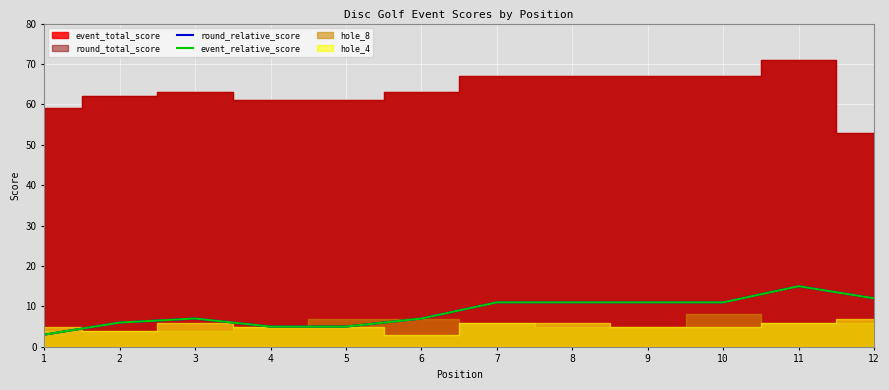

How many lines are shown in the chart?

2